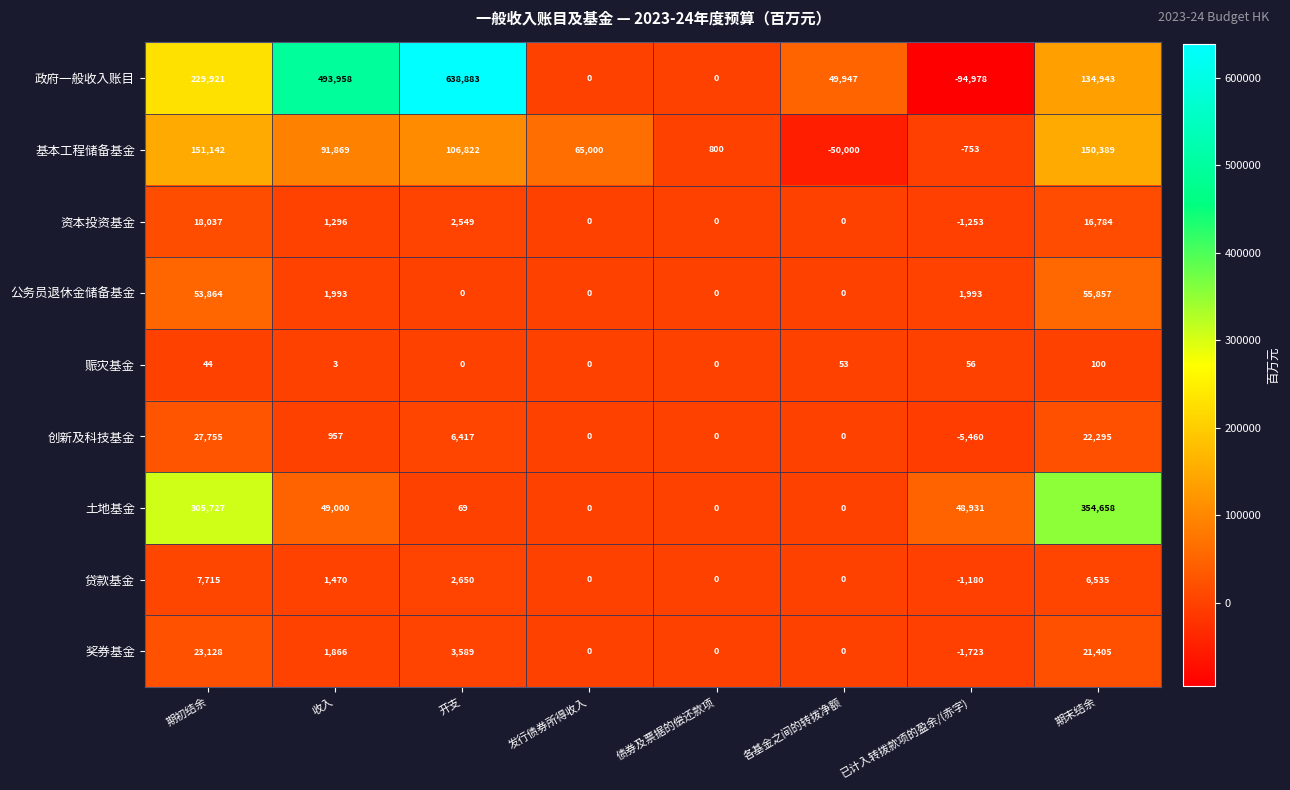

How many values in the 贷款基金 series are below 1470?

4